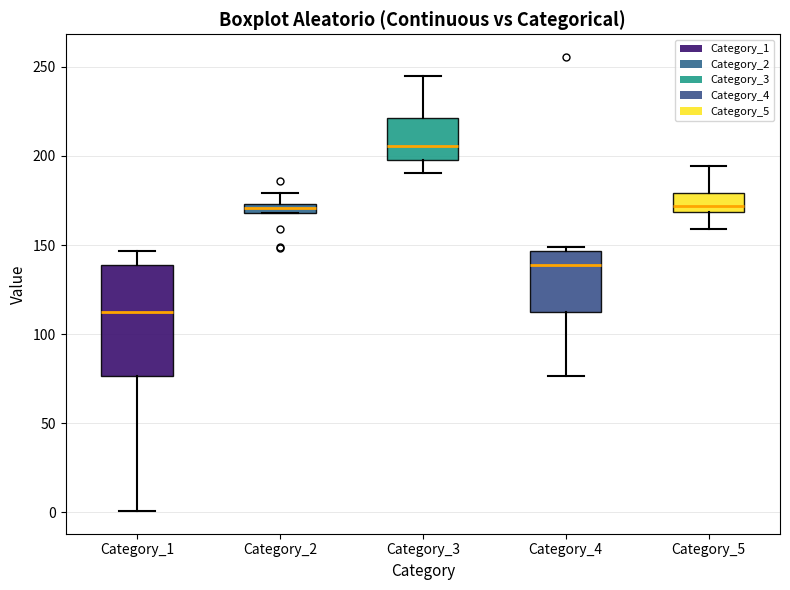

Which box has the lowest median line?

Category_1